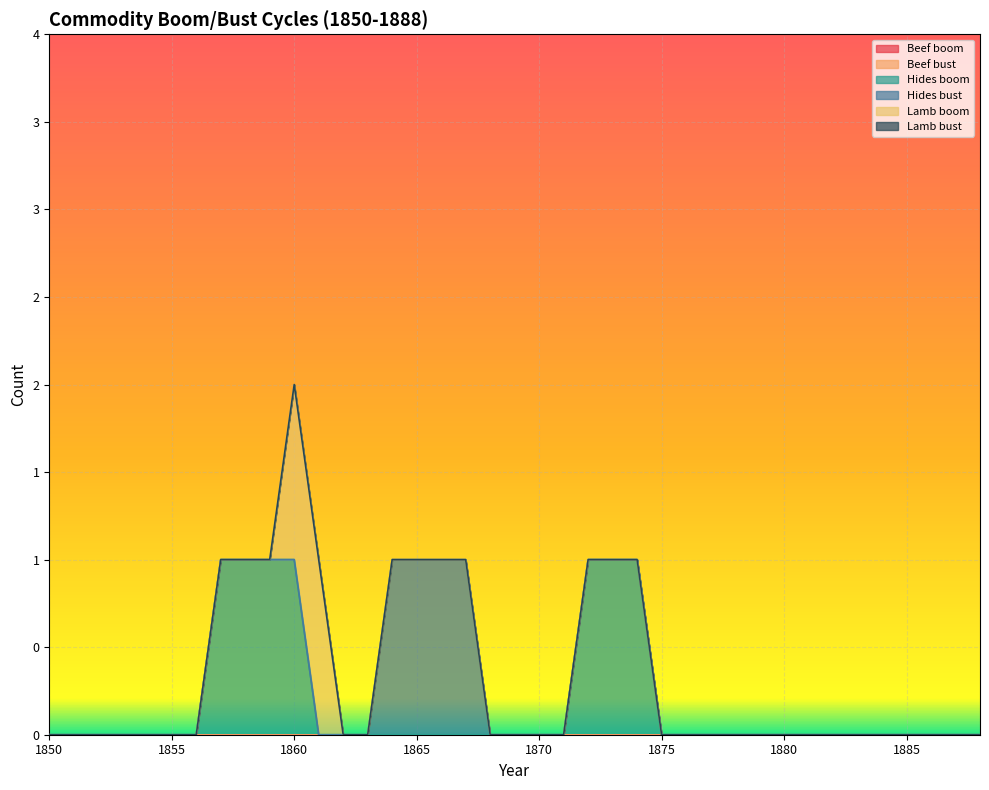

How many lines are shown in the chart?

6